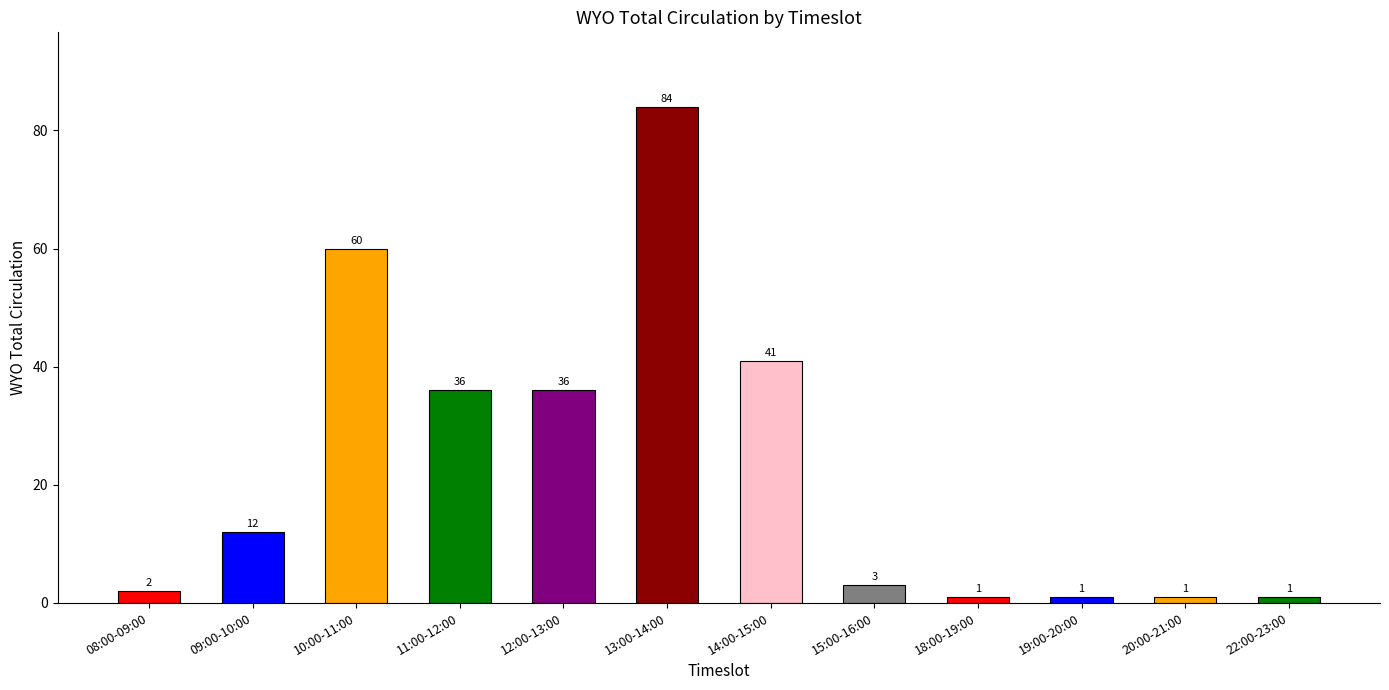

Reading left to right, list all the values displayed in this chart.

08:00-09:00=2	09:00-10:00=12	10:00-11:00=60	11:00-12:00=36	12:00-13:00=36	13:00-14:00=84	14:00-15:00=41	15:00-16:00=3	18:00-19:00=1	19:00-20:00=1	20:00-21:00=1	22:00-23:00=1